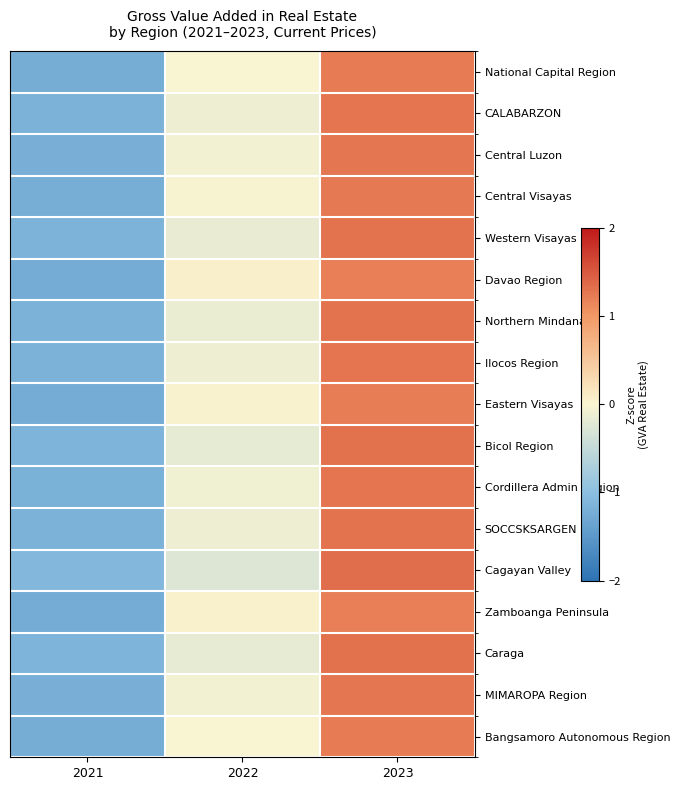

What is the difference between the highest and lowest values at 2021?

0.2